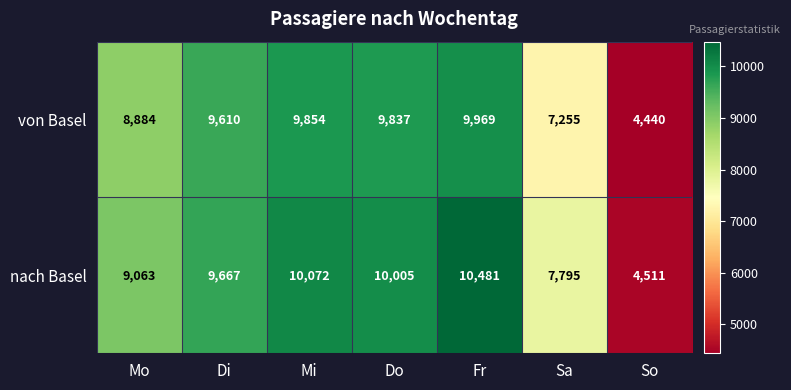

What is the total value across all series at Mo?

17947